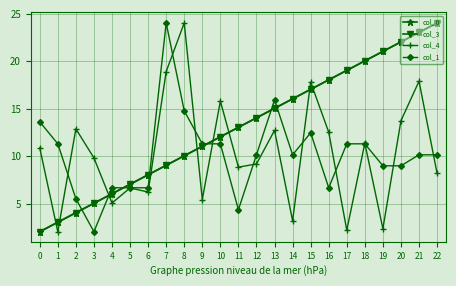

What is the value of the col_1 point at the 7th from the left?

6.7